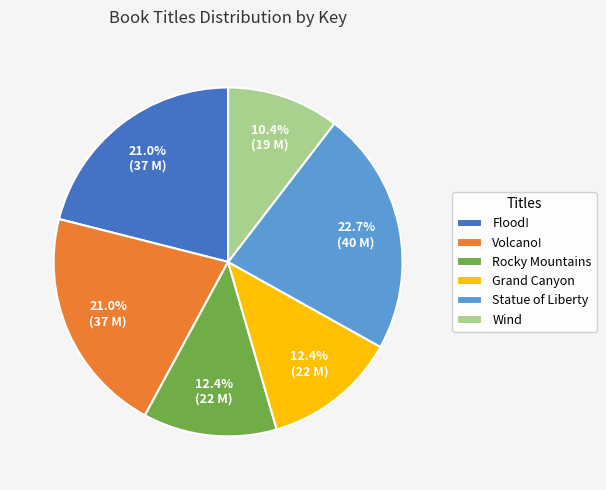

To the nearest percent, what percentage of the pie is Rocky Mountains?

12%